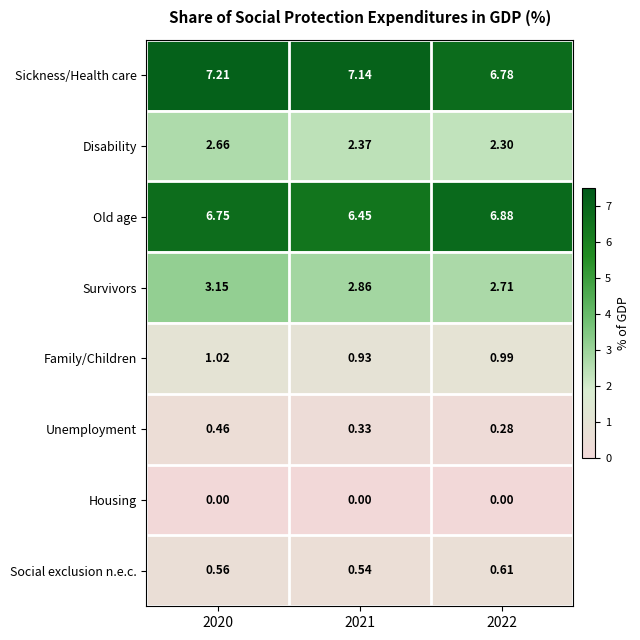

Rank the series by their maximum value, from lowest to highest.

Housing, Unemployment, Social exclusion n.e.c., Family/Children, Disability, Survivors, Old age, Sickness/Health care